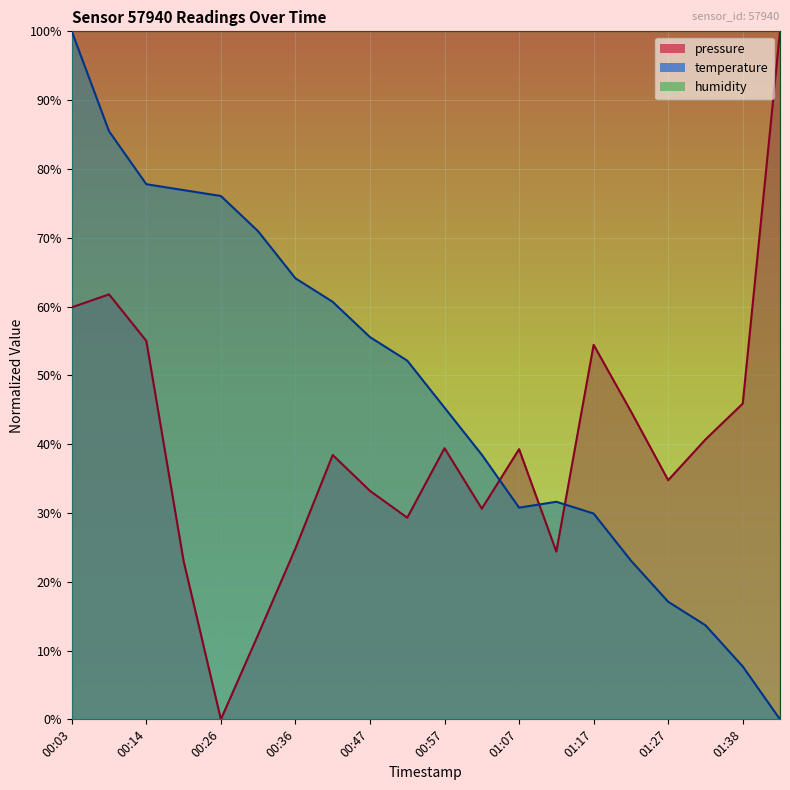

Where do pressure and temperature first cross each other?

01:02 and 01:07